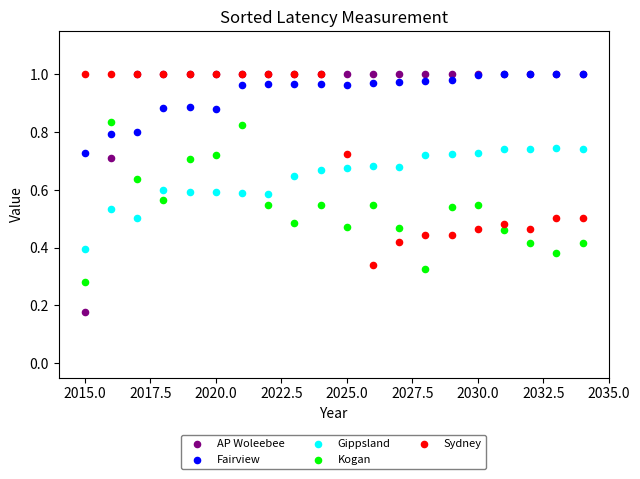

What are all the series names shown in the legend?

AP Woleebee, Fairview, Gippsland, Kogan, Sydney